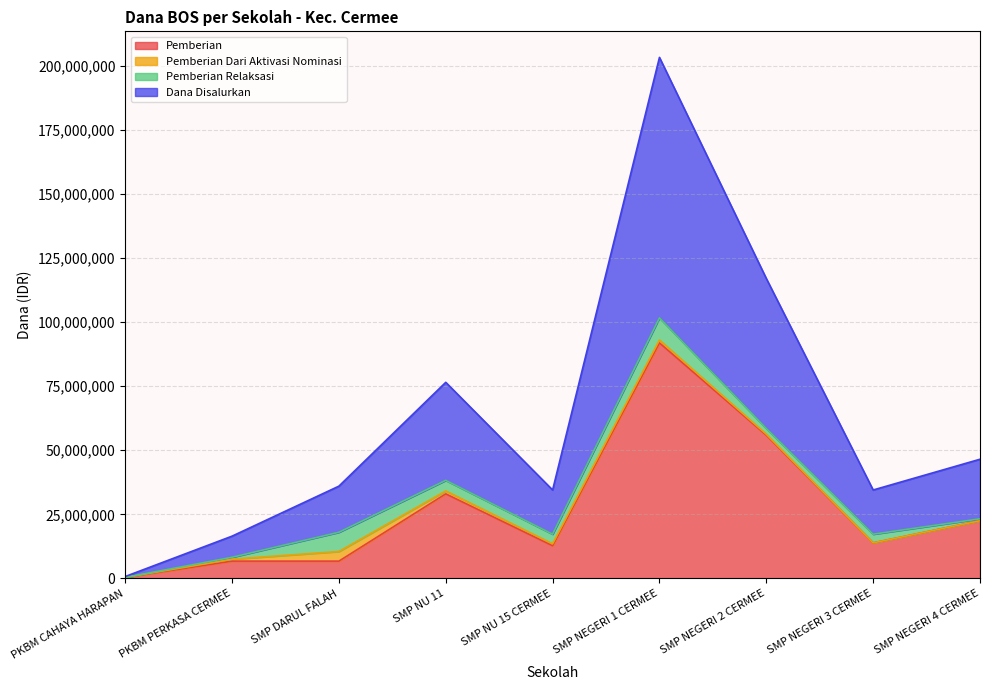

Read the Pemberian value at PKBM CAHAYA HARAPAN.

375000